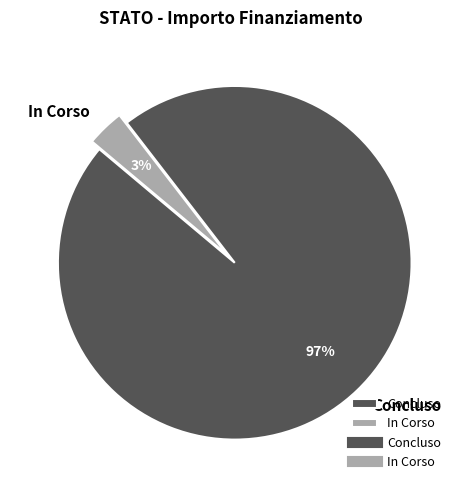

Rank the categories by value from highest to lowest.

Concluso, In Corso